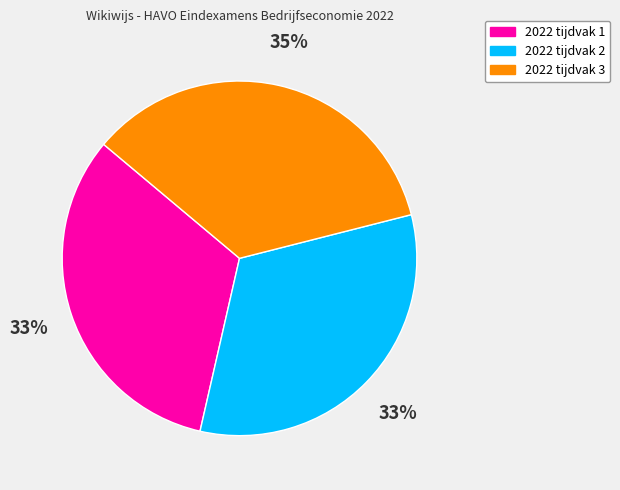

What is the largest slice in the pie chart?

2022 tijdvak 3